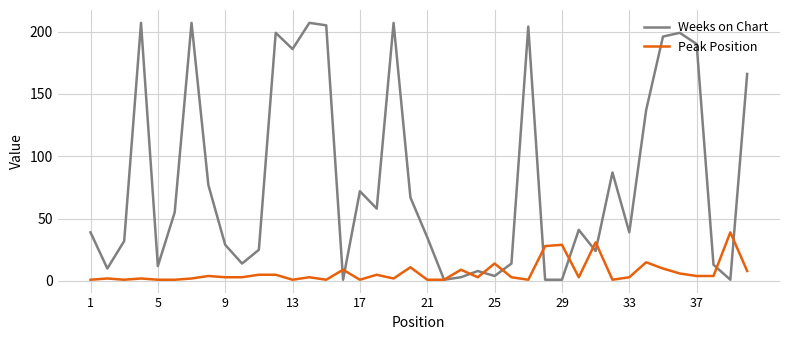

What is the maximum value shown in the chart?

207